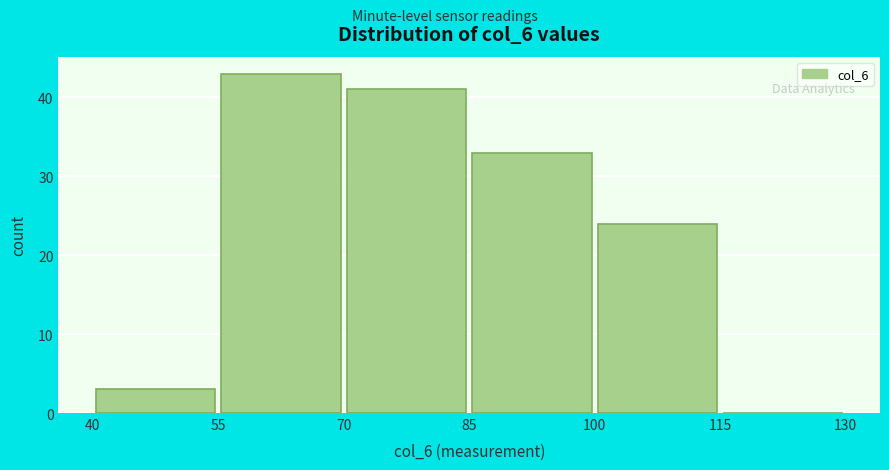

Reading left to right, list every bar in this chart as the range it spans on the x-axis followed by its height. The values are not printed on the chart, so give them approximately, as read against the axis.

40 to 55: 3
55 to 70: 43
70 to 85: 41
85 to 100: 33
100 to 115: 24
115 to 130: 0